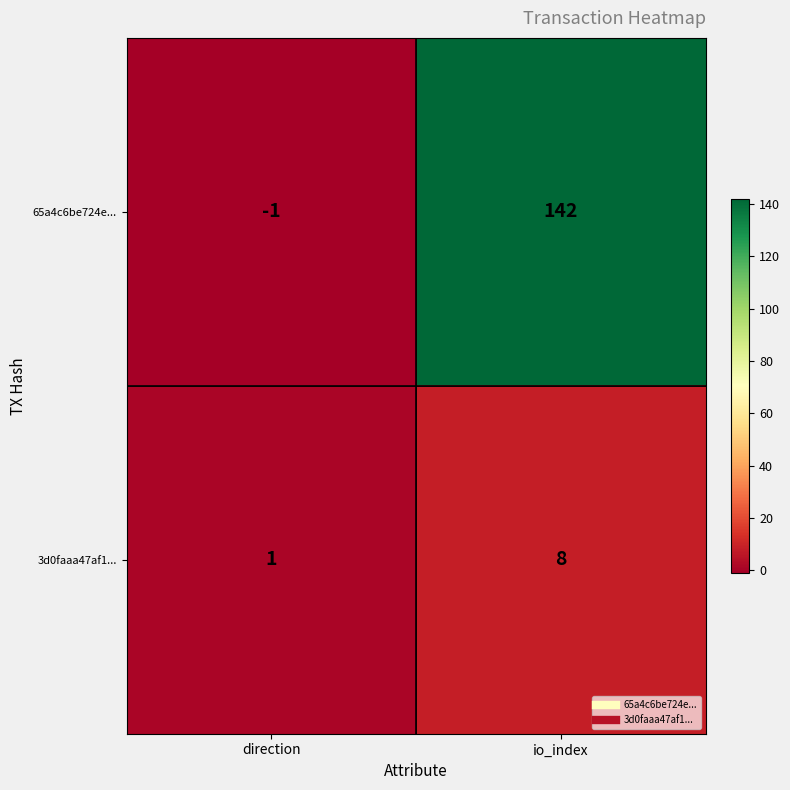

Which category has the highest value across all series?

io_index